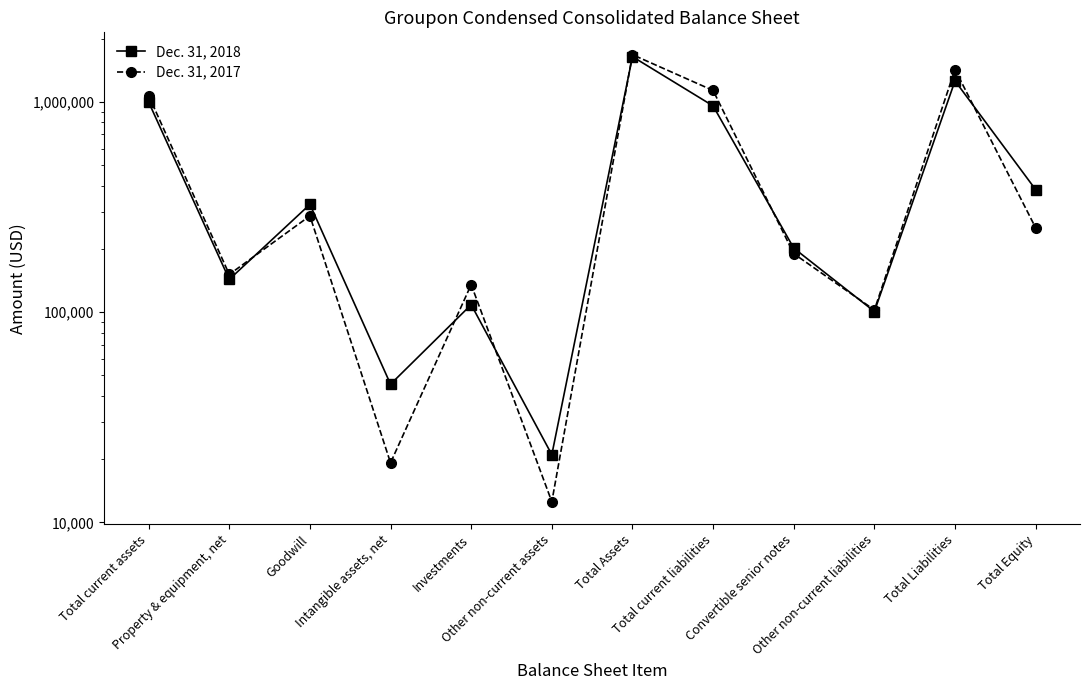

Reading left to right, extract all data points from this chart.

Dec. 31, 2018: Total current assets=998629	Property & equipment, net=143117	Goodwill=325491	Intangible assets, net=45401	Investments=108515	Other non-current assets=20989	Total Assets=1642142	Total current liabilities=957174	Convertible senior notes=201669	Other non-current liabilities=100688	Total Liabilities=1259531	Total Equity=382611
Dec. 31, 2017: Total current assets=1072448	Property & equipment, net=151145	Goodwill=286989	Intangible assets, net=19196	Investments=135189	Other non-current assets=12538	Total Assets=1677505	Total current liabilities=1133499	Convertible senior notes=189753	Other non-current liabilities=102408	Total Liabilities=1425660	Total Equity=251845